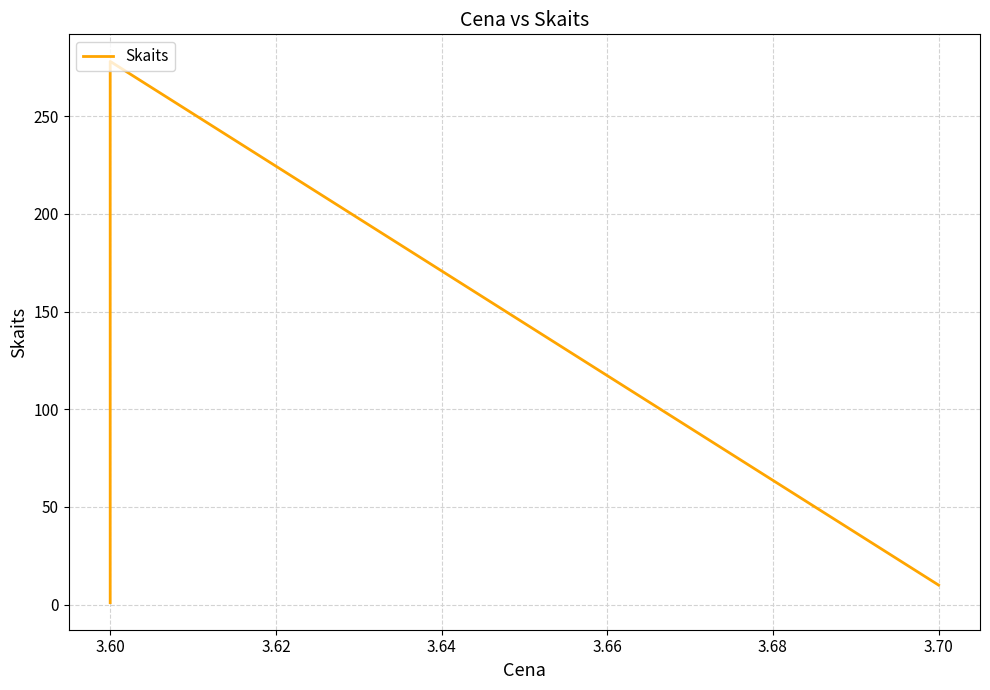

Where does the data first go above 10?

3.60